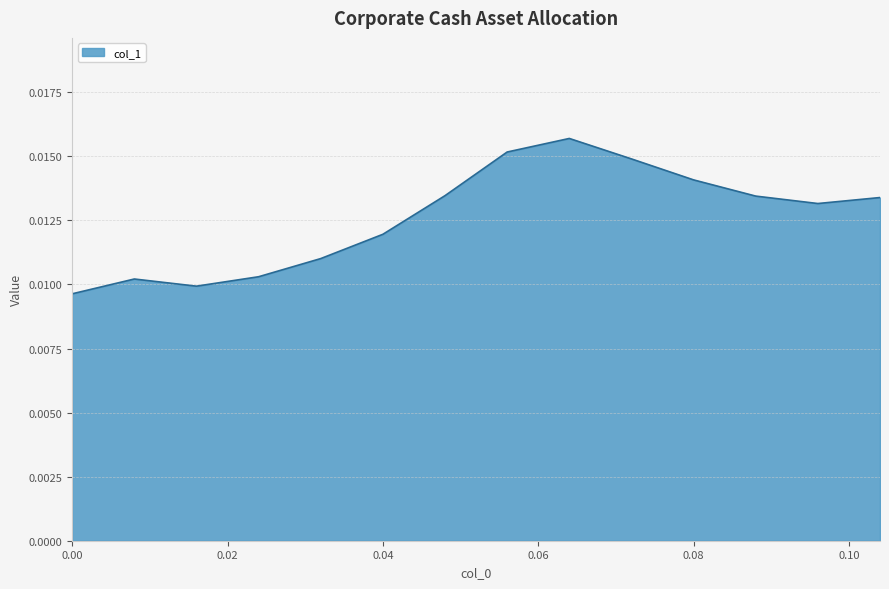

Is this an area chart (filled region under the line)?

Yes